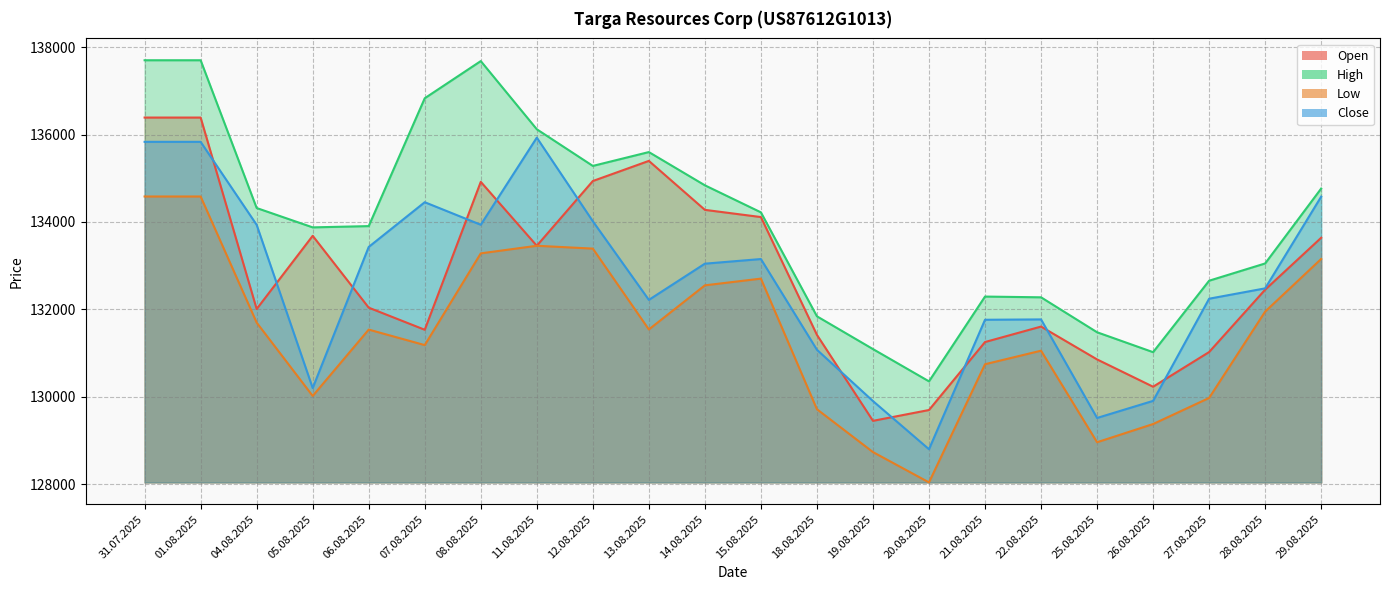

At which category is the sum across all series the highest?

31.07.2025